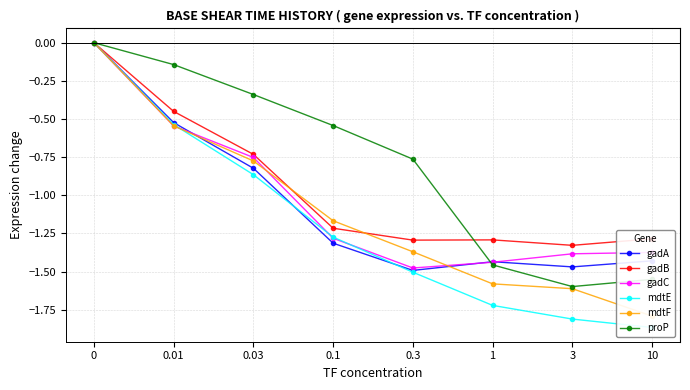

How many lines are shown in the chart?

6